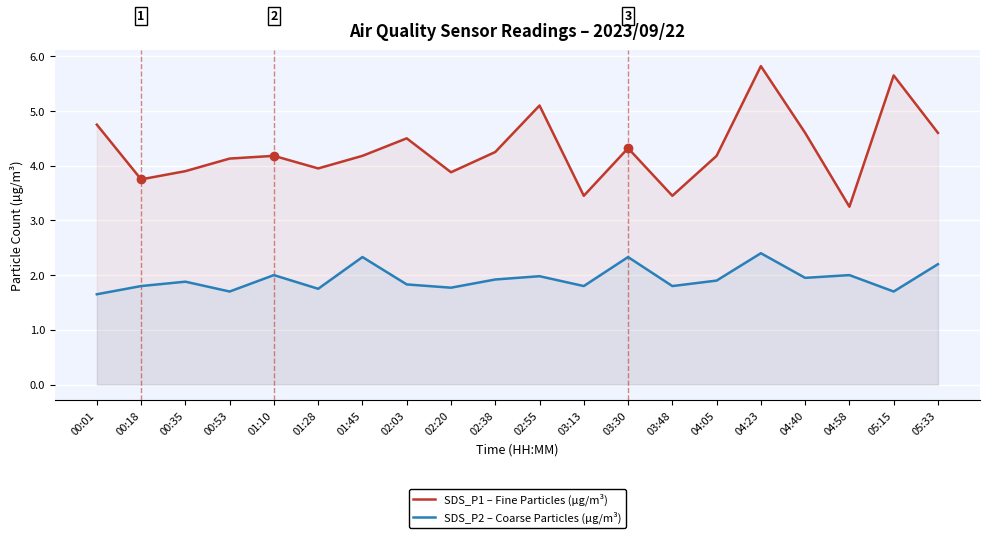

At which label does SDS_P2 – Coarse Particles (µg/m³) reach its peak?

04:23